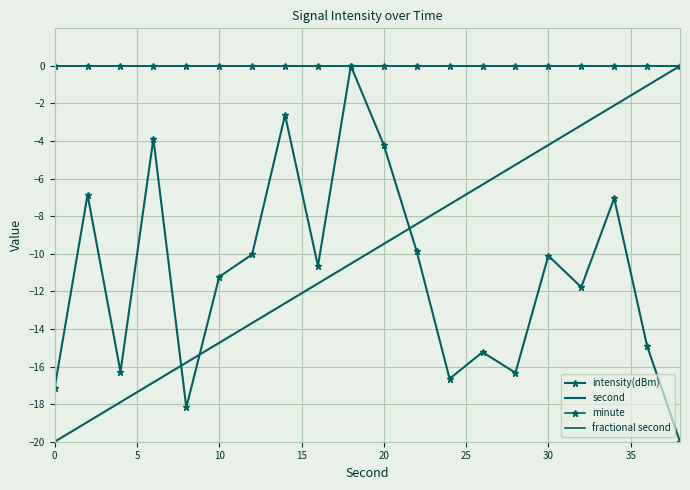

True or false: minute and second intersect in this chart.

False